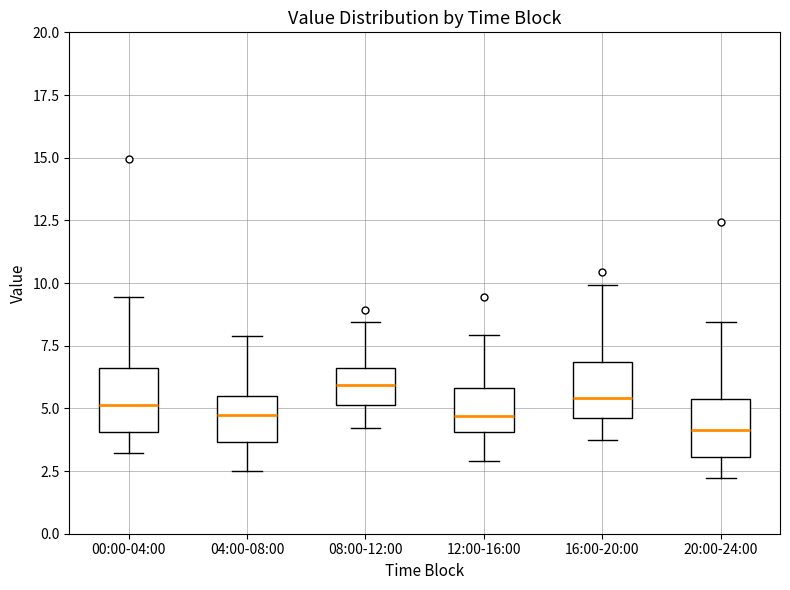

Reading left to right, read every box against the y-axis: the position of its median line, the range the box covers, and the ends of its whiskers. The values are not printed on the chart, so give them approximately, as read against the axis.

00:00-04:00: median 5.0, box 4.0 to 6.5, whiskers 3.0 to 9.5
04:00-08:00: median 5.0, box 3.5 to 5.5, whiskers 2.5 to 8.0
08:00-12:00: median 6.0, box 5.0 to 6.5, whiskers 4.0 to 8.5
12:00-16:00: median 4.5, box 4.0 to 6.0, whiskers 3.0 to 8.0
16:00-20:00: median 5.5, box 4.5 to 7.0, whiskers 3.5 to 10.0
20:00-24:00: median 4.0, box 3.0 to 5.5, whiskers 2.0 to 8.5